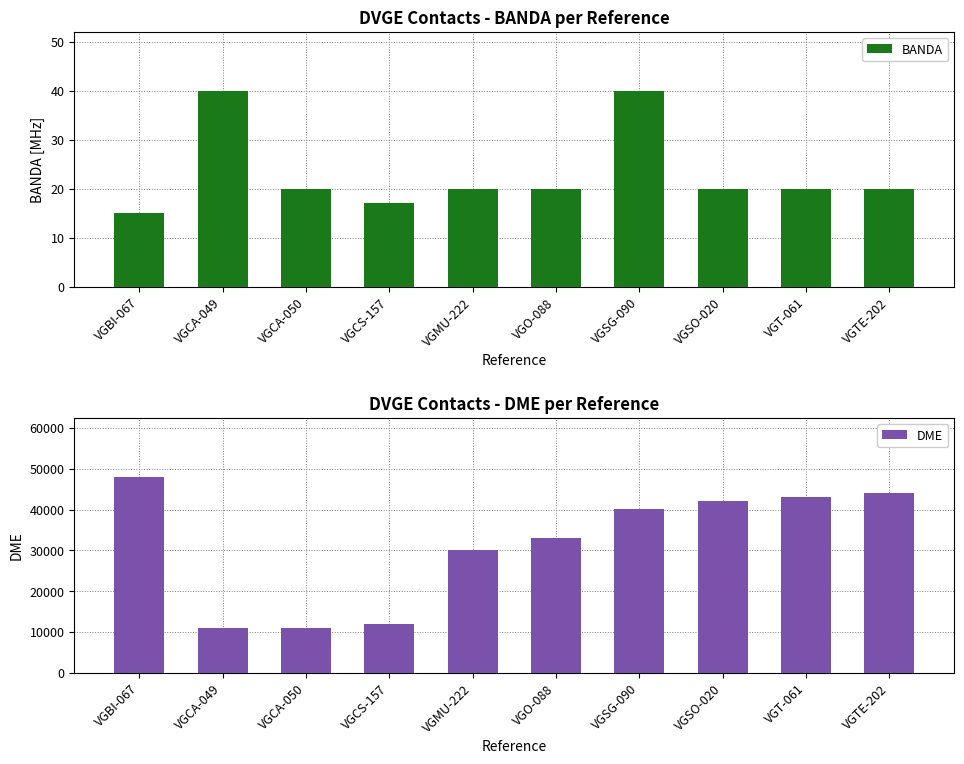

What is the label of the 10th bar from the left?

VGTE-202